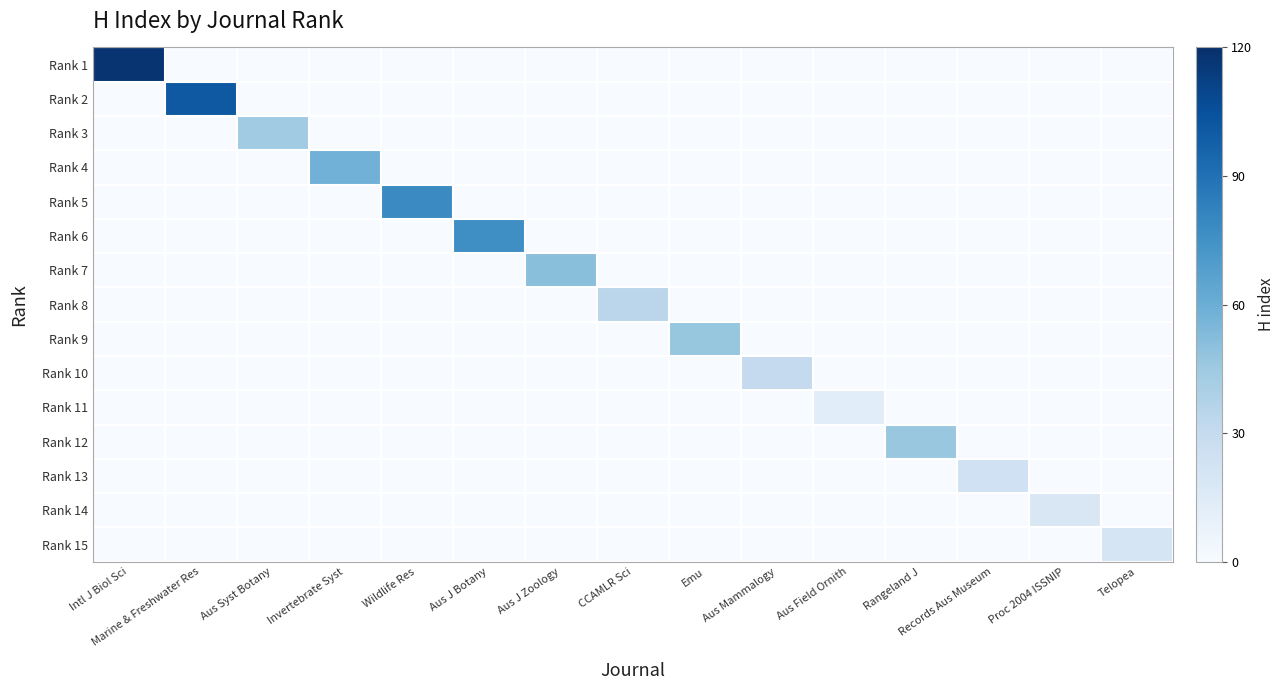

At which category is the sum across all series the highest?

Intl J Biol Sci